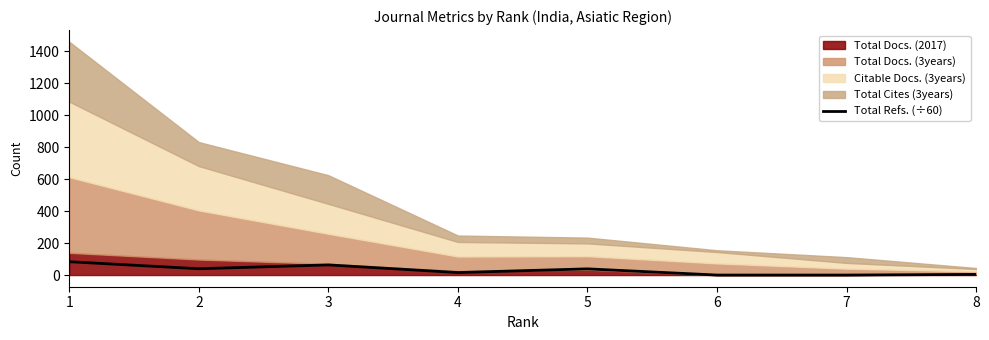

At which label is the value closest to 41?

2